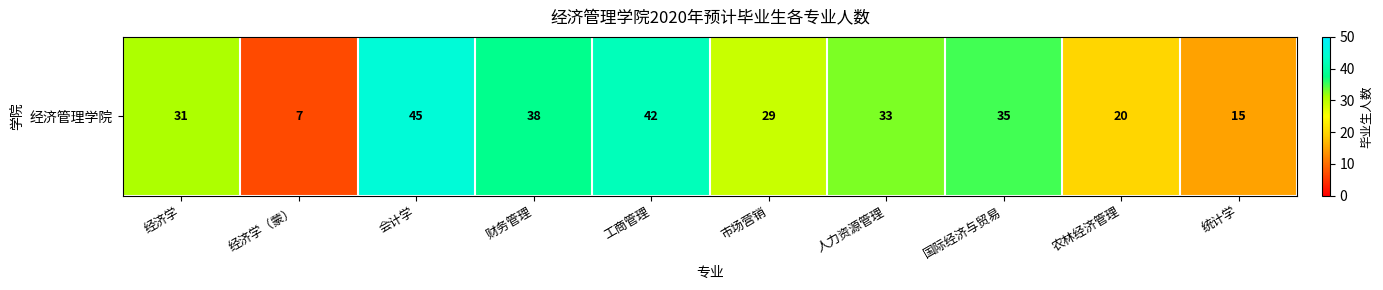

What is the average value?

30